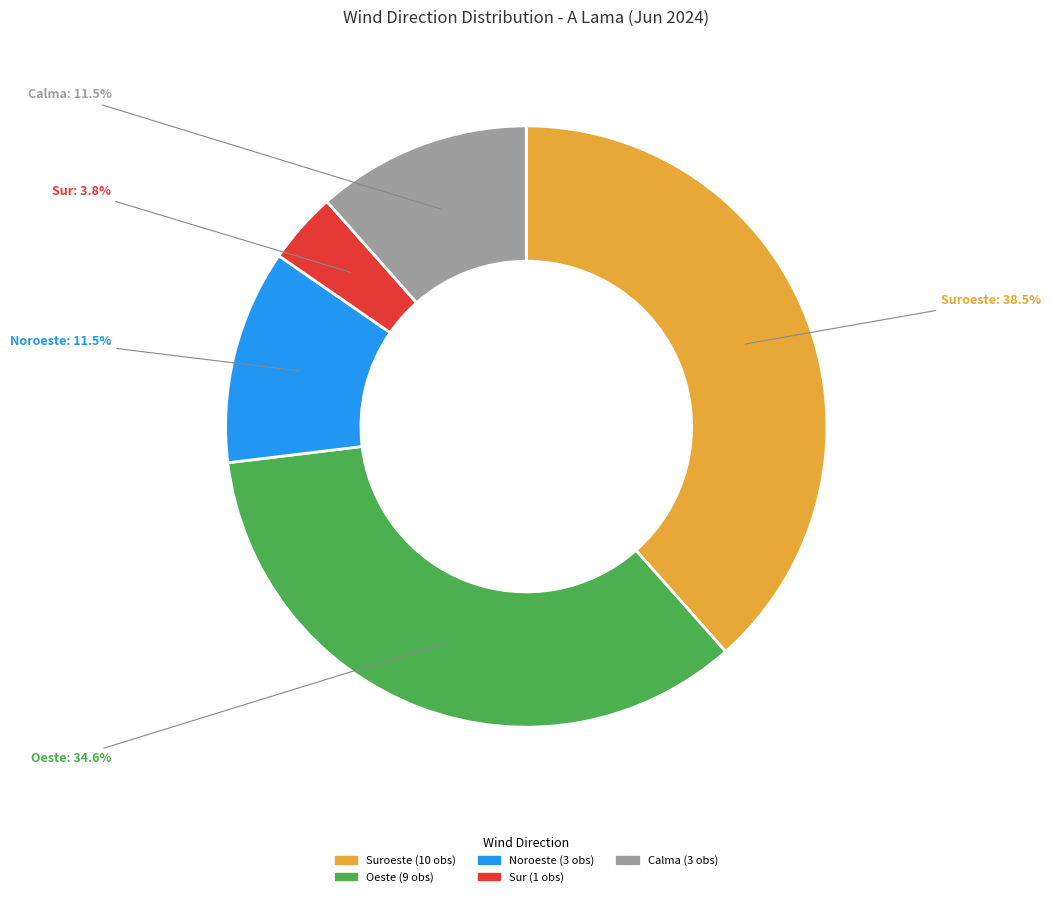

Does any single category account for the majority?

No